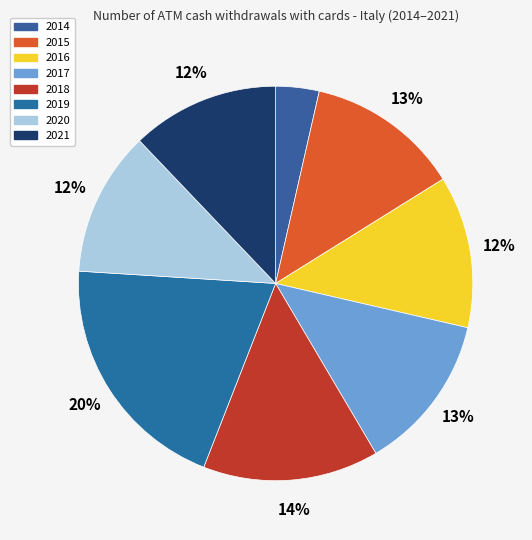

Is there any slice that represents more than half of the pie?

No